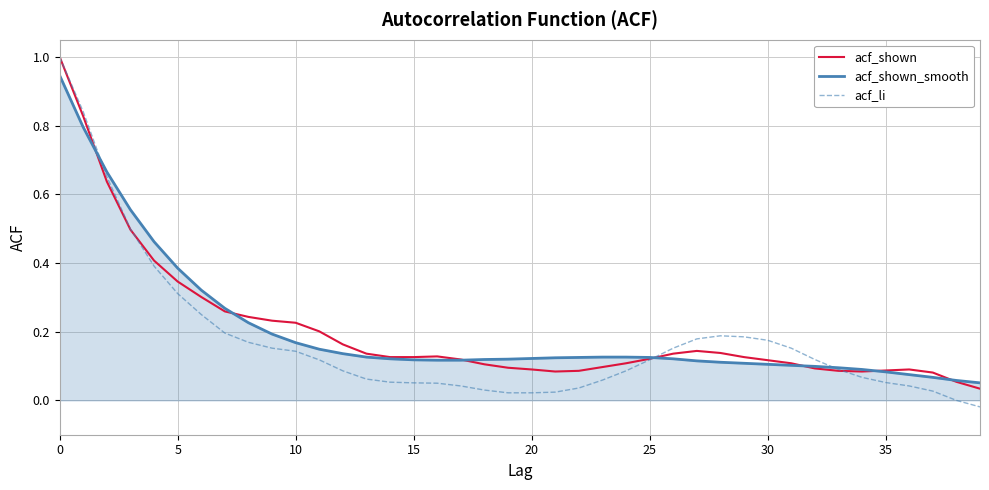

Count the number of categories in the chart.

40